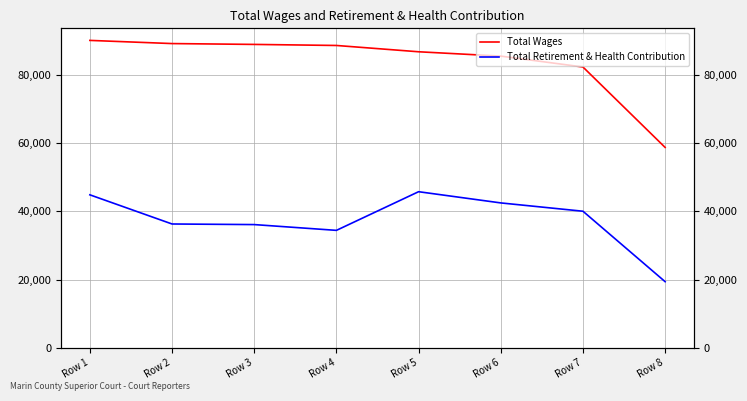

At which category is the sum across all series the highest?

Row 1